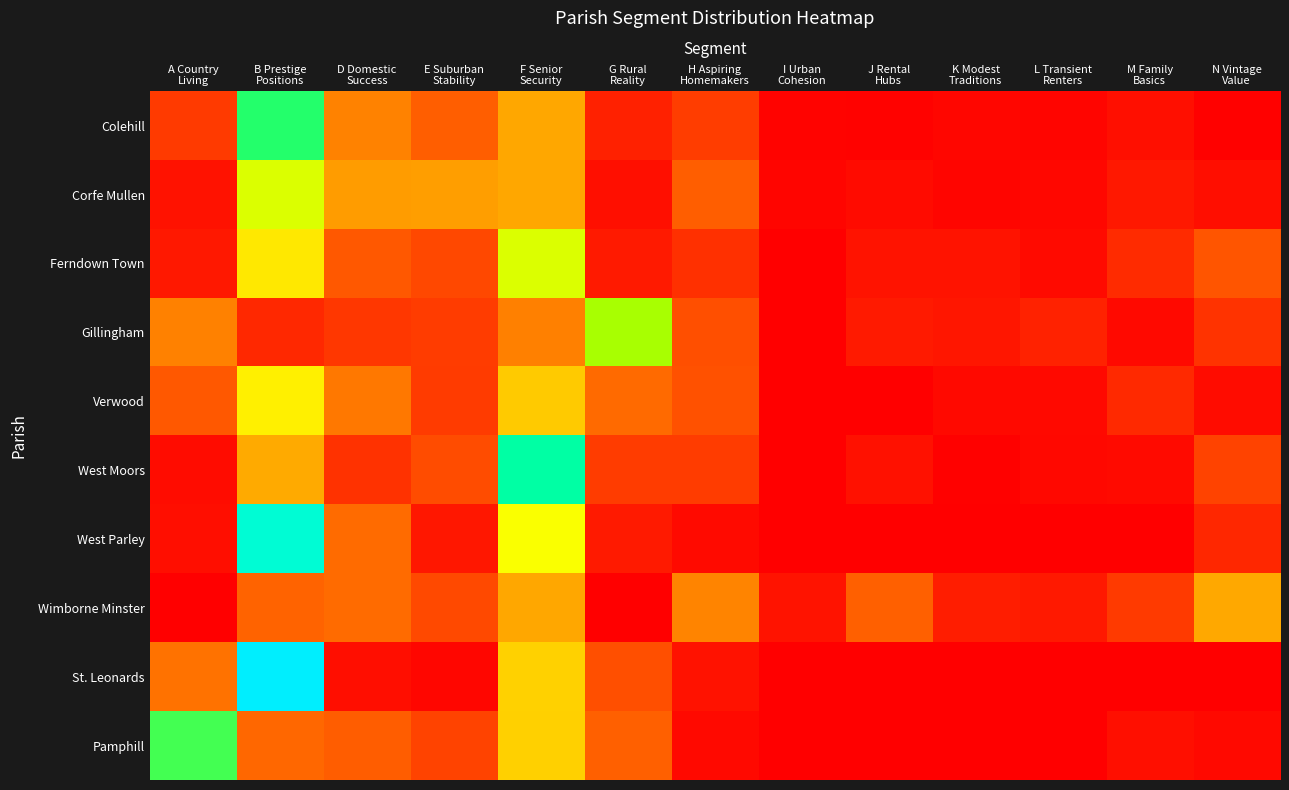

Which has a higher value, I Urban
Cohesion or A Country
Living?

A Country
Living